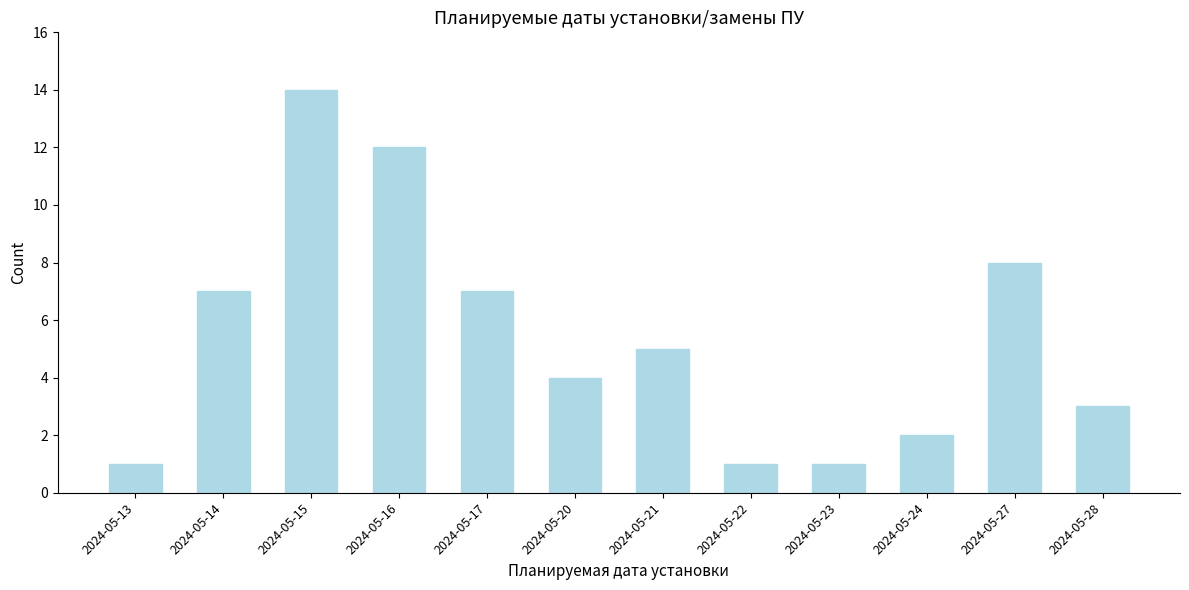

Reading right to left, what are all the values shown in this chart?

2024-05-28=3	2024-05-27=8	2024-05-24=2	2024-05-23=1	2024-05-22=1	2024-05-21=5	2024-05-20=4	2024-05-17=7	2024-05-16=12	2024-05-15=14	2024-05-14=7	2024-05-13=1